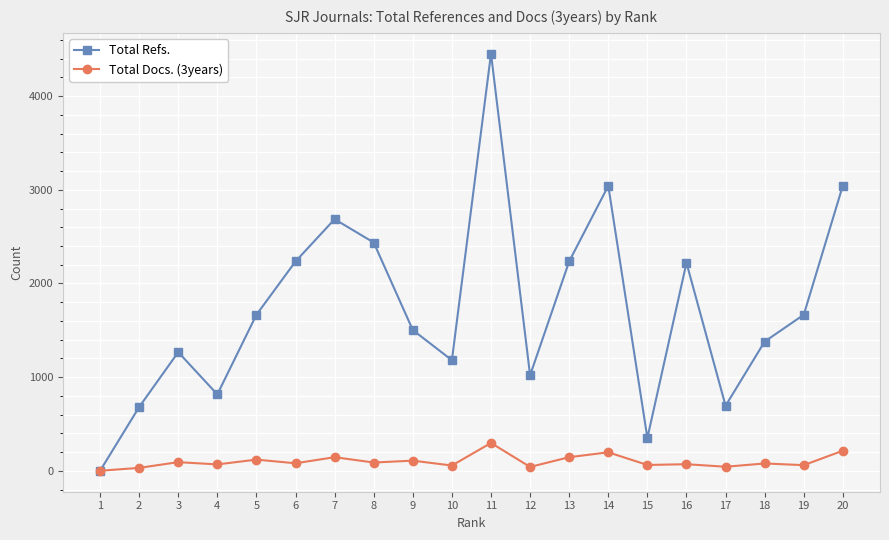

What is the difference between the maximum and minimum values in the Total Docs. (3years) series?

297